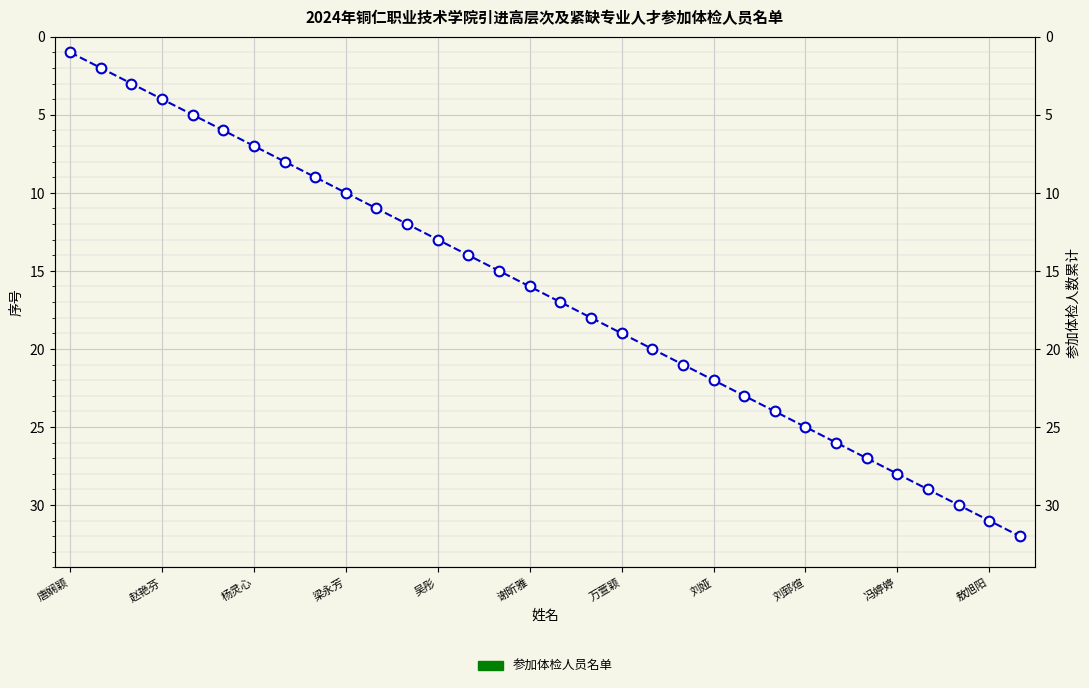

Reading right to left, transcribe all the data shown in this chart.

32	31	30	29	28	27	26	25	24	23	22	21	20	19	18	17	16	15	14	13	12	11	10	9	8	7	6	5	4	3	2	1